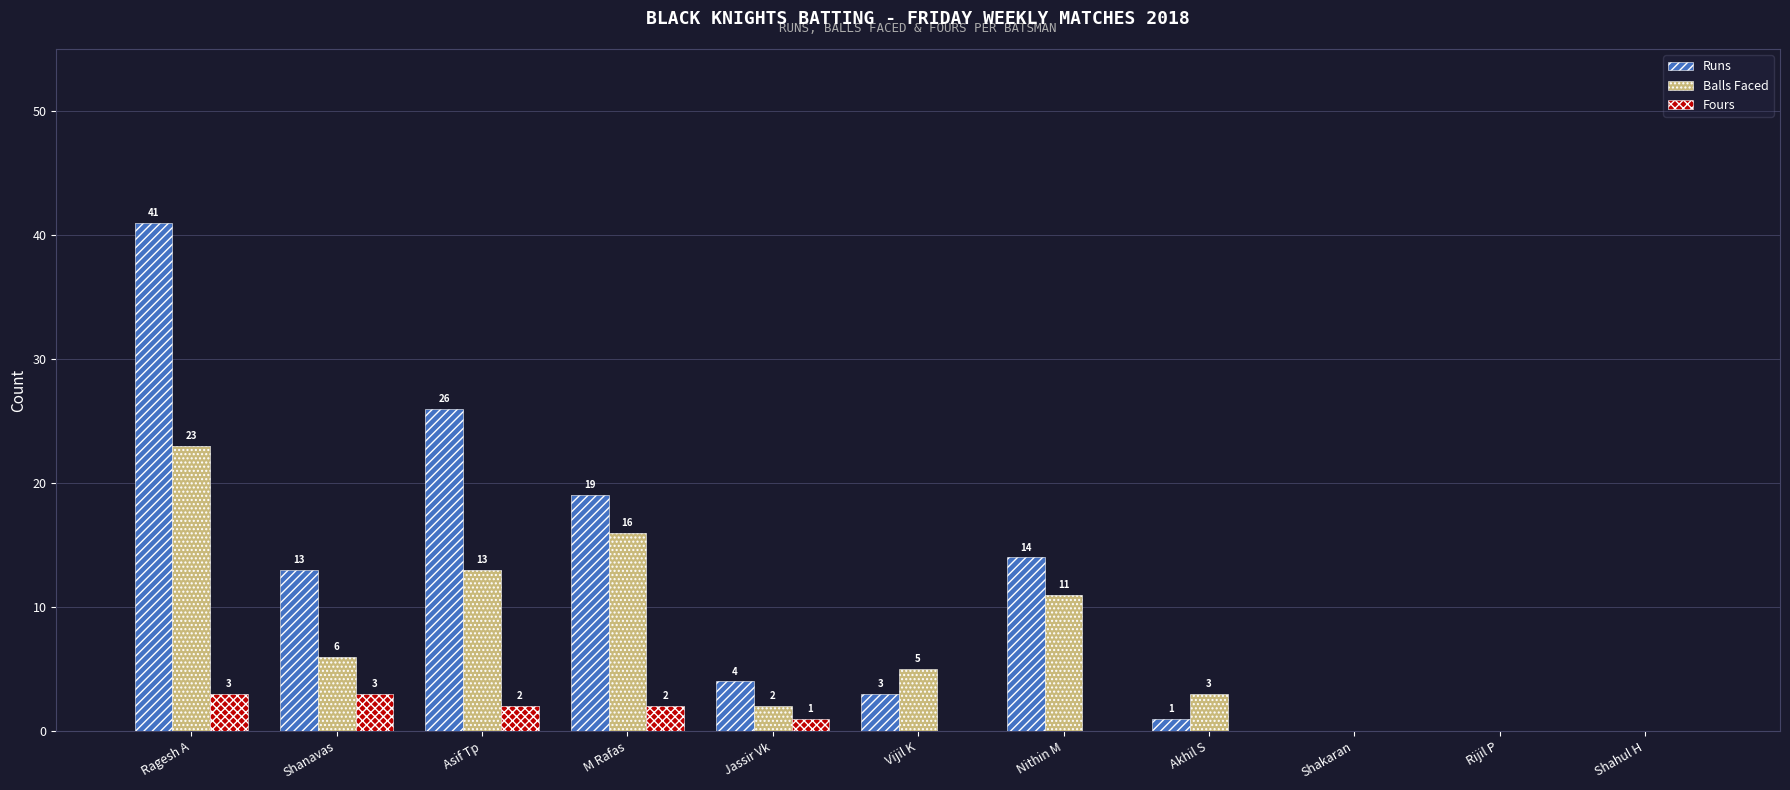

What is the average value of the Fours series?

1